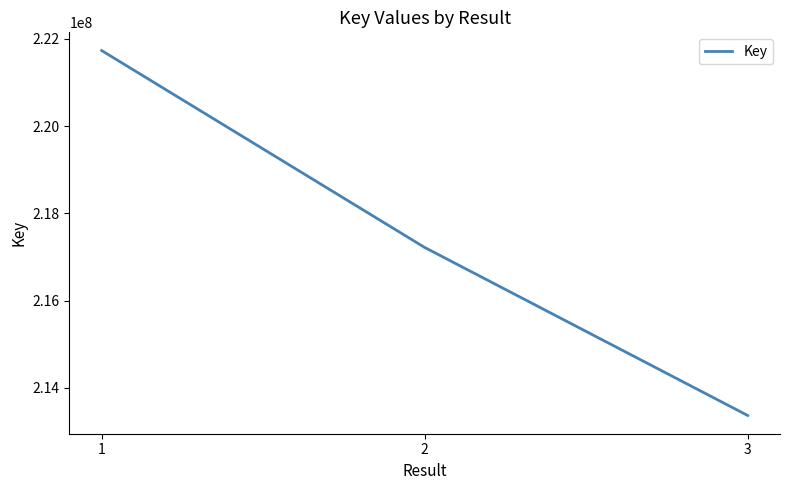

What is the average value?

217439095